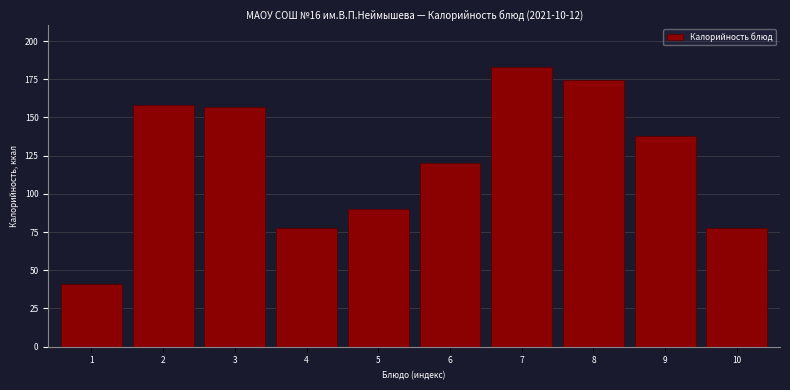

Reading left to right, list all the values displayed in this chart.

1=40.7	2=158.3	3=157.0	4=77.8	5=90.0	6=120.1	7=183.2	8=174.8	9=138.0	10=77.8